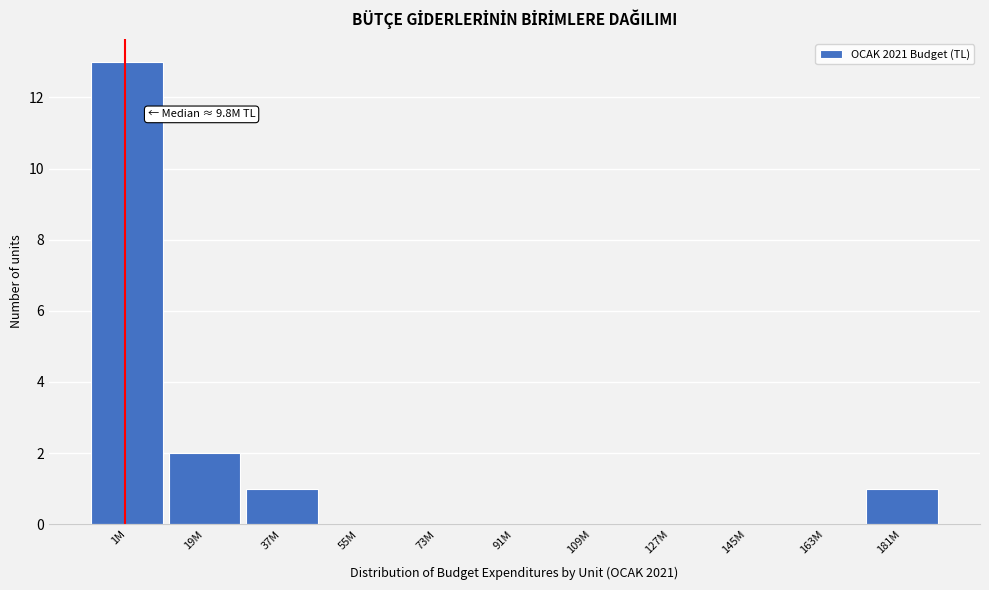

Reading left to right, extract all data points from this chart.

1M=13	19M=2	37M=1	55M=0	73M=0	91M=0	109M=0	127M=0	145M=0	163M=0	181M=1